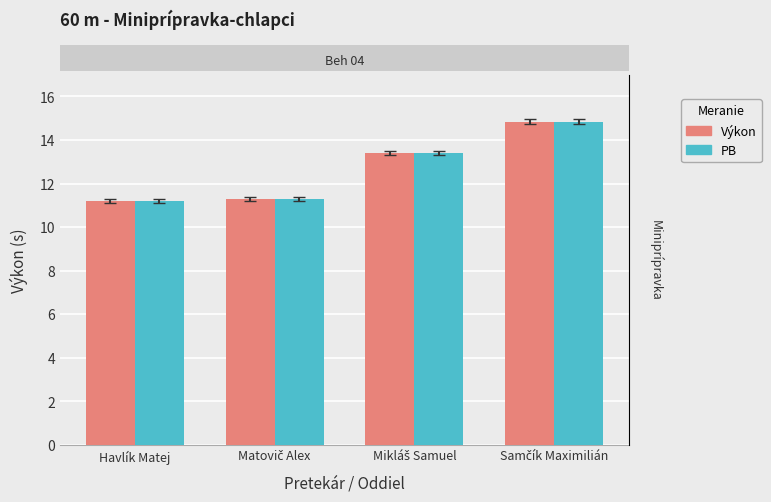

At which label does PB reach its peak?

Samčík Maximilián